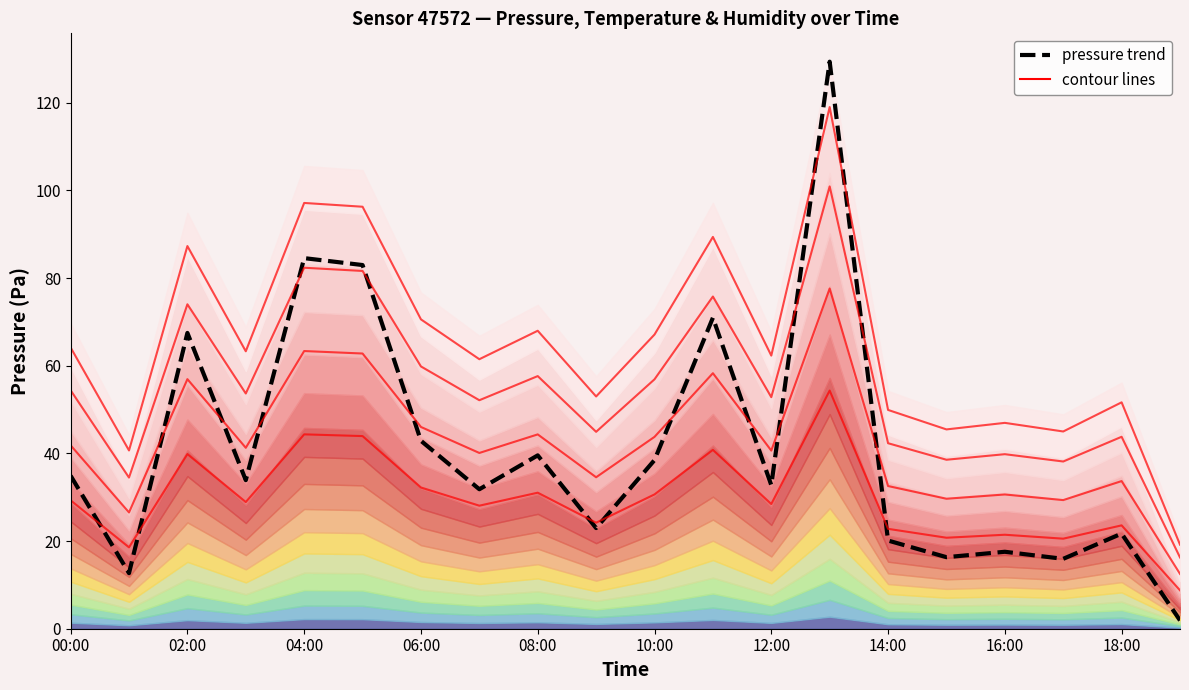

How many lines are shown in the chart?

5